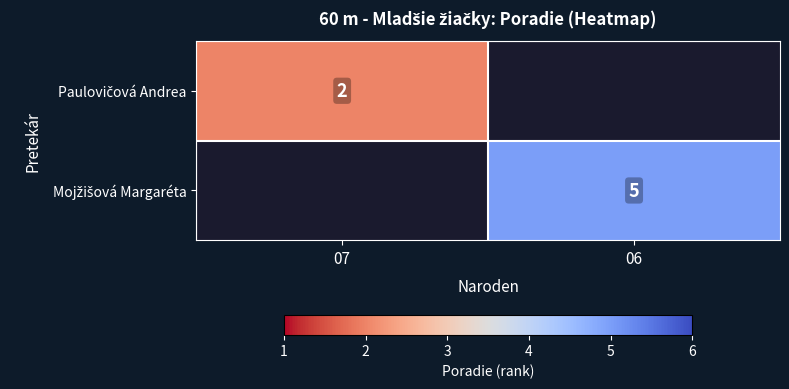

How many values in Paulovičová Andrea are above zero?

1